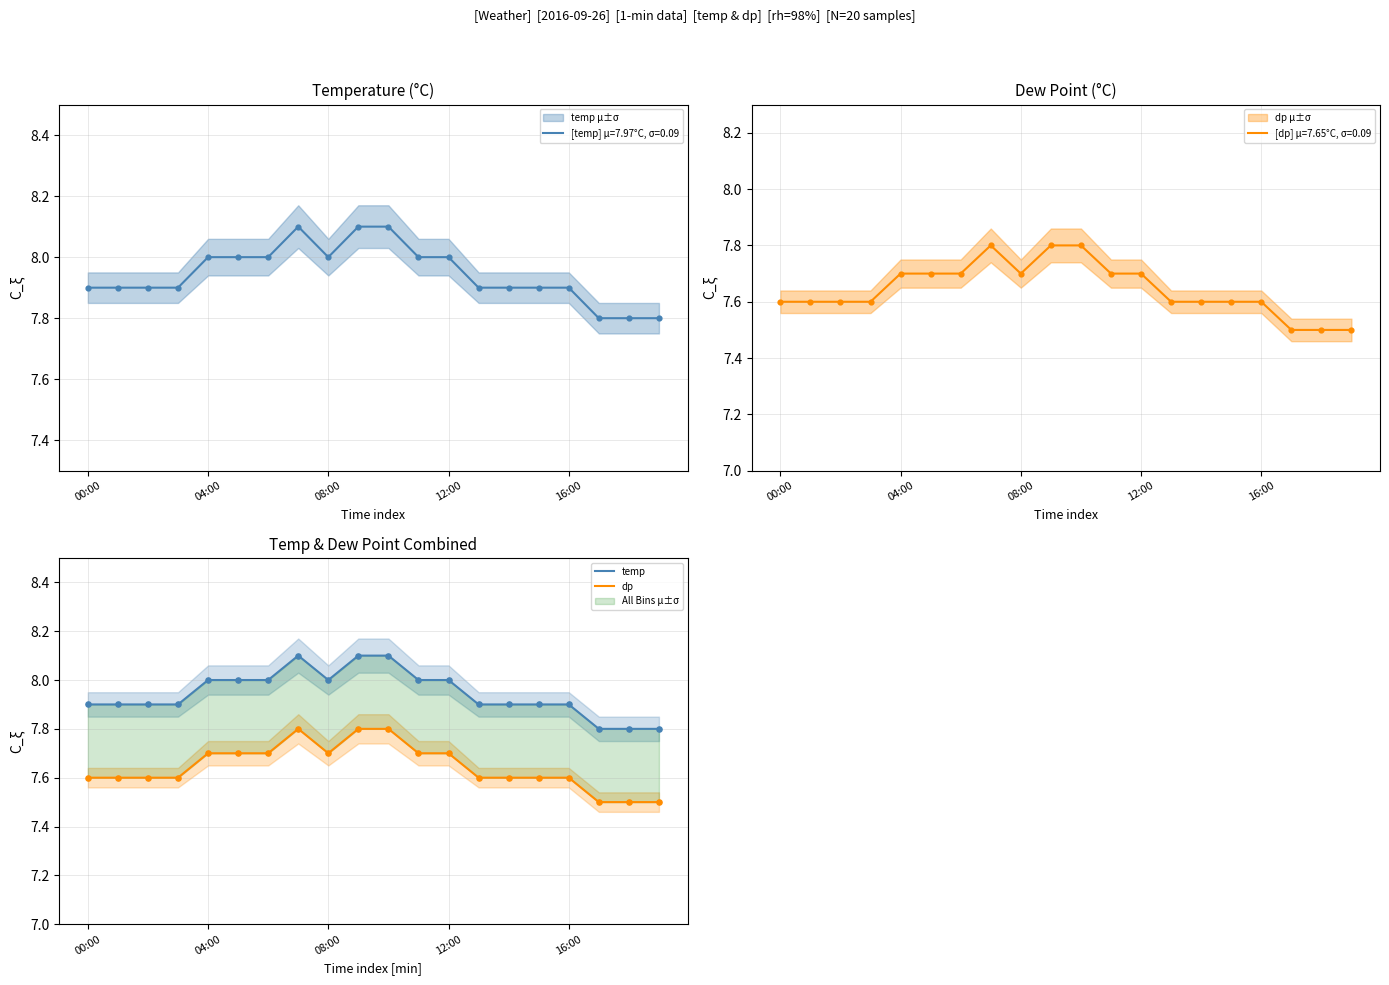

Which series contains the highest Y value?

temp